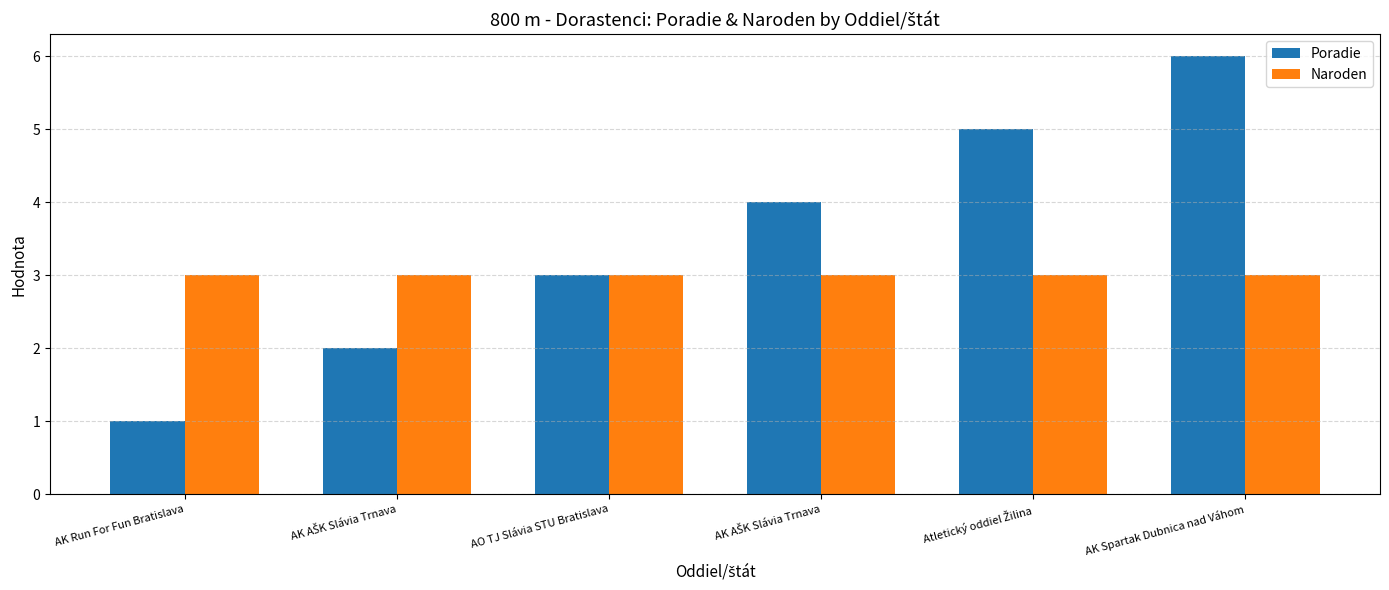

Which series changed the most between AK AŠK Slávia Trnava and Atletický oddiel Žilina?

Poradie